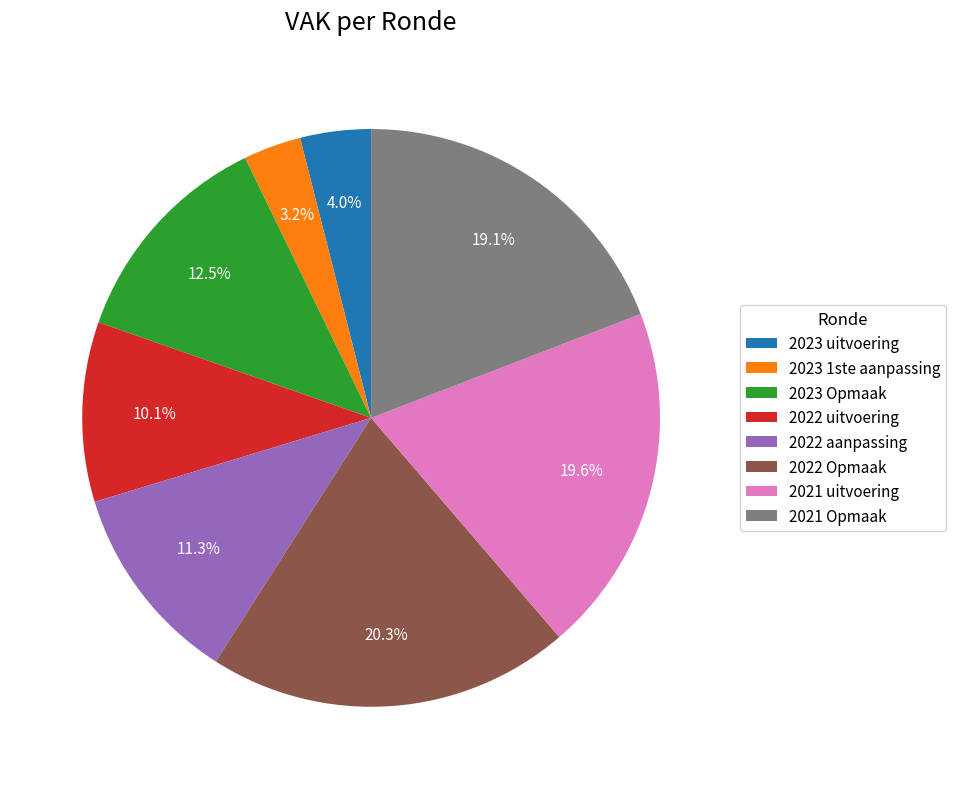

To the nearest percent, what is the difference between the largest and smallest slice percentages?

17%